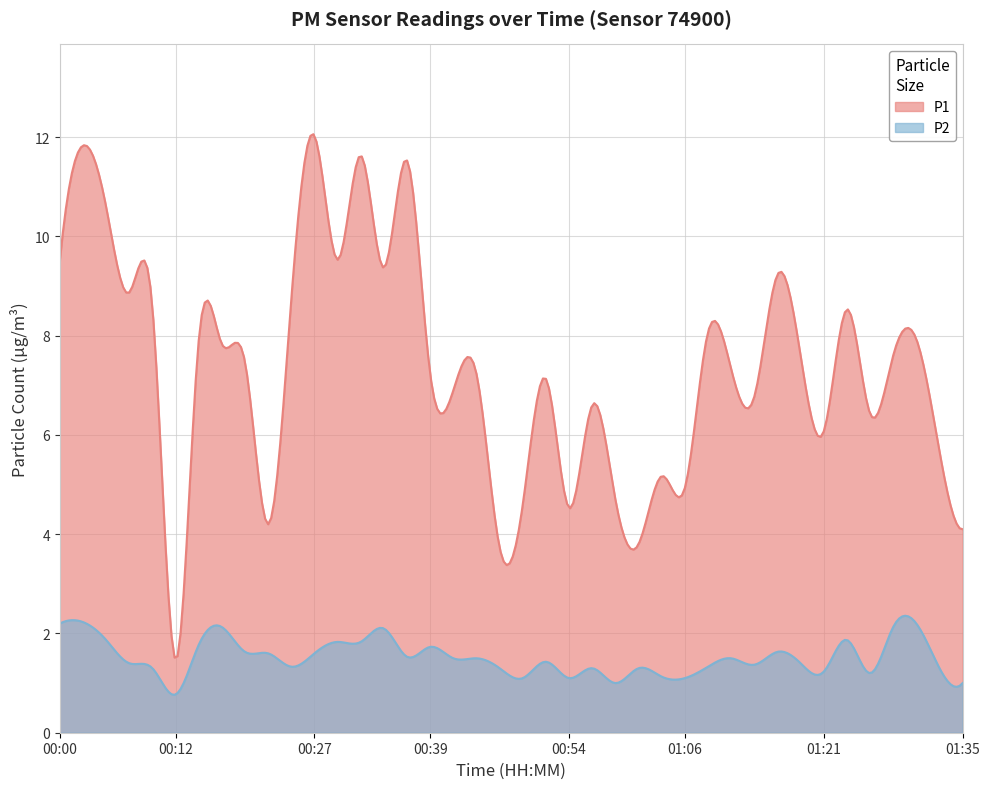

At which category does the chart reach its minimum across all series?

00:12